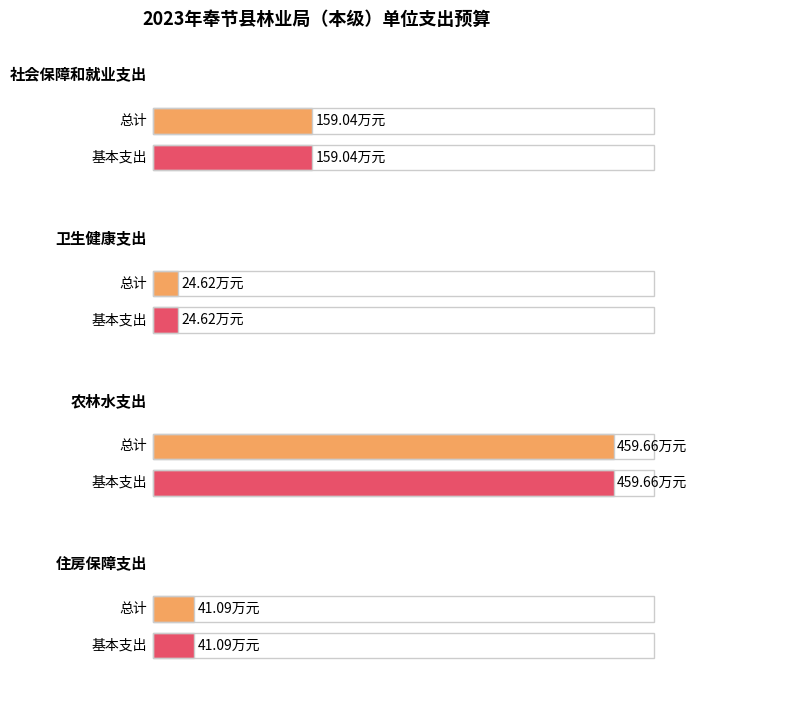

Which series changed the most between 卫生健康支出 and 农林水支出?

总计